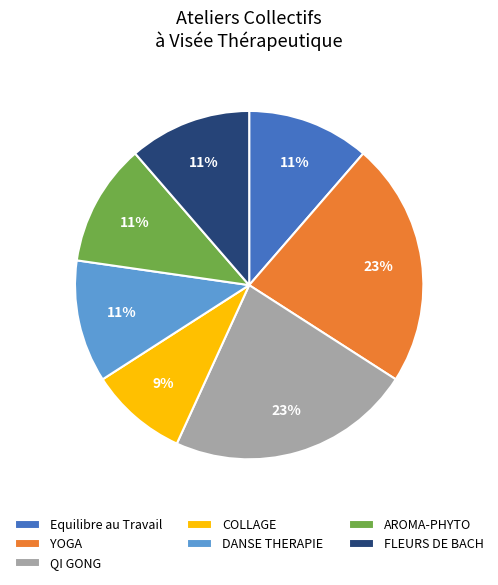

To the nearest percent, what portion does Equilibre au Travail represent?

11%